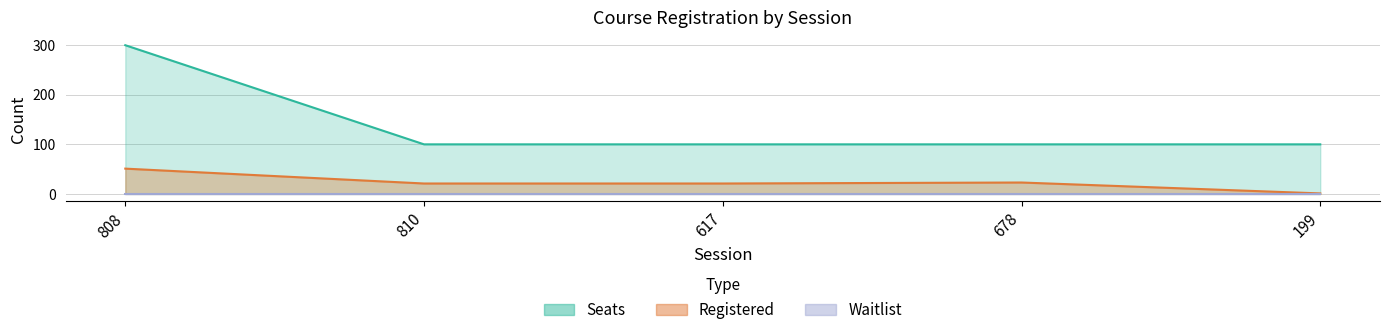

At which label does Registered first exceed 21?

808